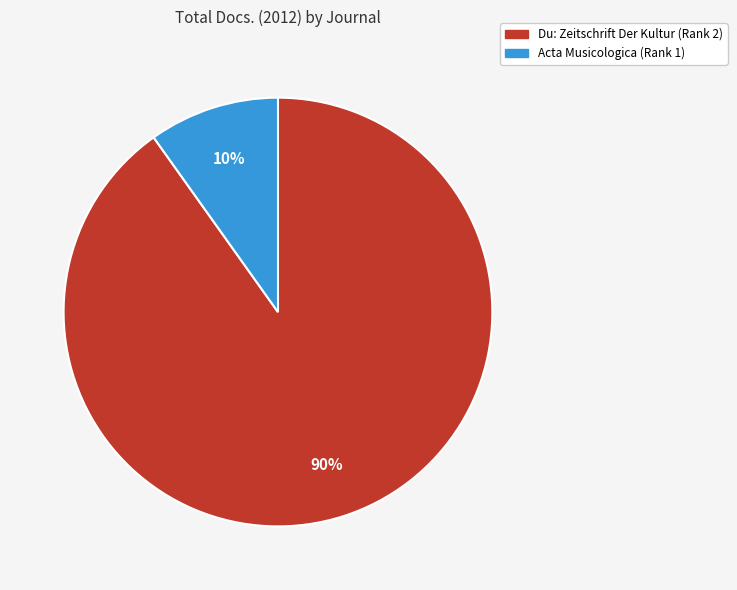

Rank the categories by value from highest to lowest.

Du: Zeitschrift Der Kultur (Rank 2), Acta Musicologica (Rank 1)